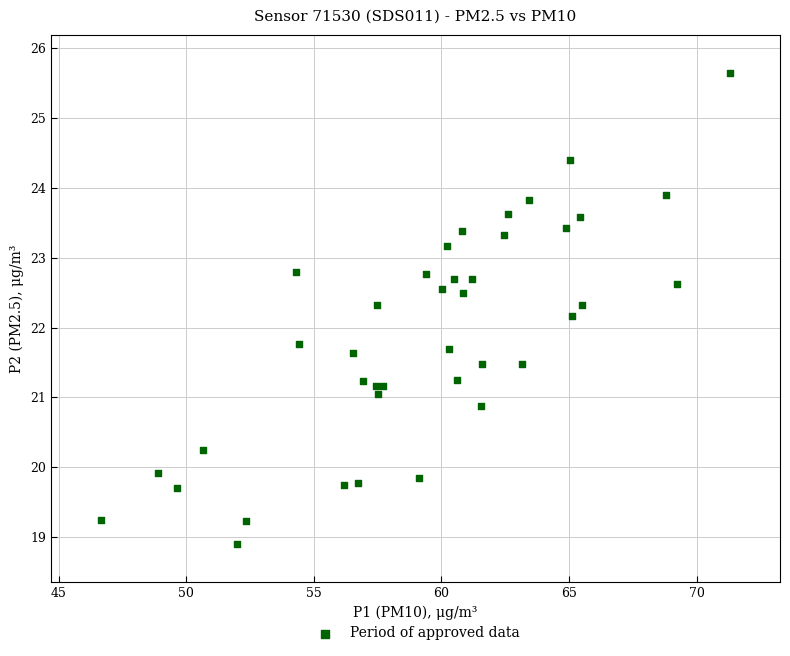

What is the range of X values (max minus min)?

24.6